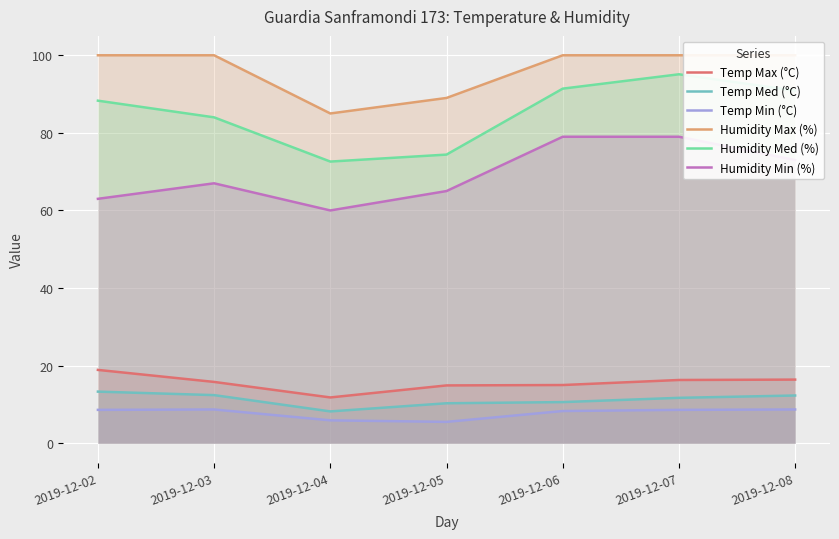

Rank the categories by Humidity Med (%) value from highest to lowest.

2019-12-07, 2019-12-06, 2019-12-08, 2019-12-02, 2019-12-03, 2019-12-05, 2019-12-04